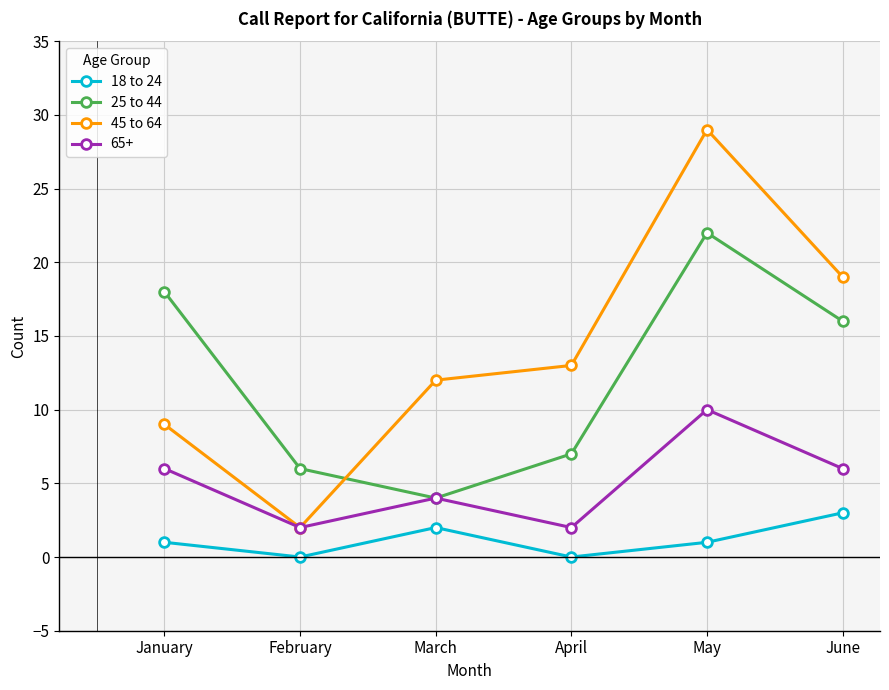

Rank the series at April from lowest to highest value.

18 to 24, 65+, 25 to 44, 45 to 64